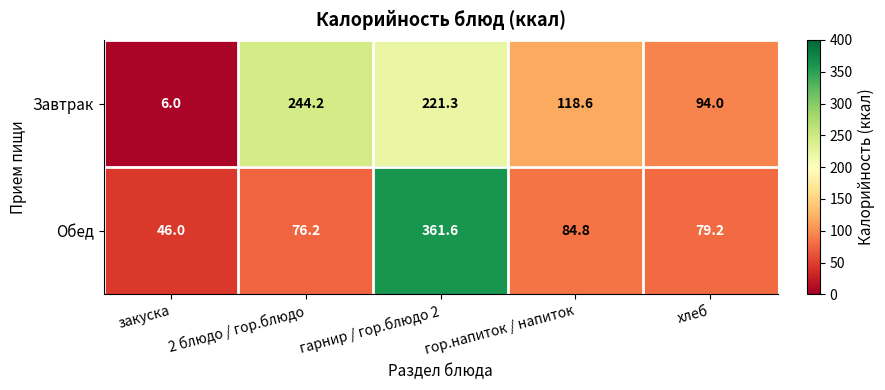

What is the smallest value displayed?

6.0